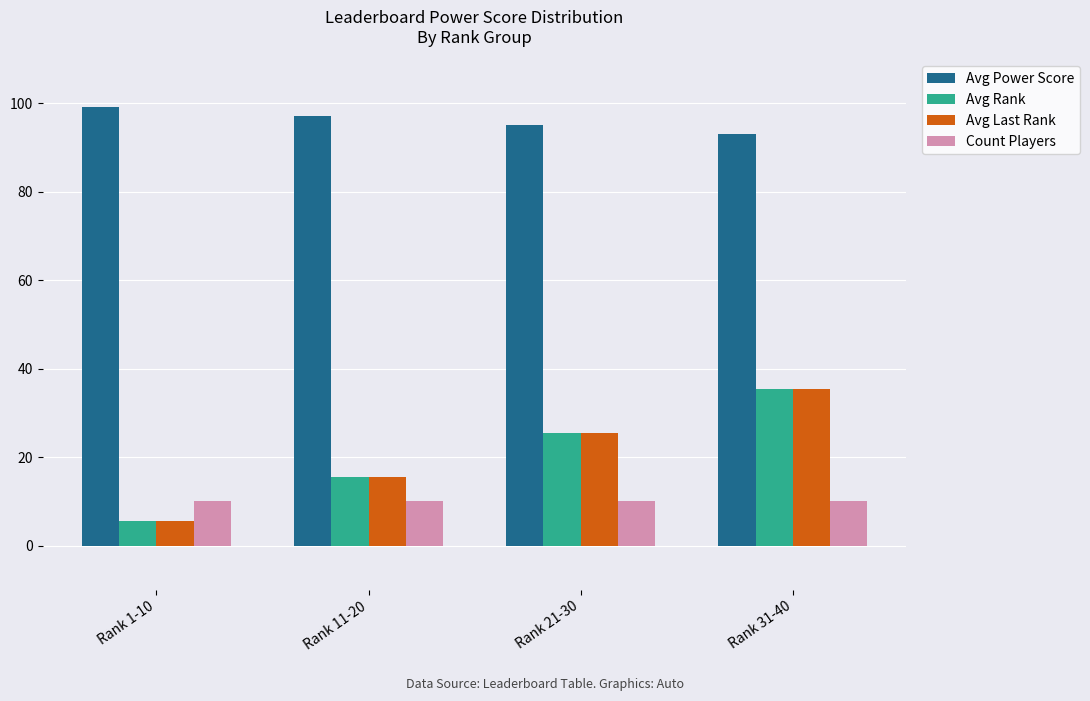

What is the average value of the Avg Power Score series?

96.1